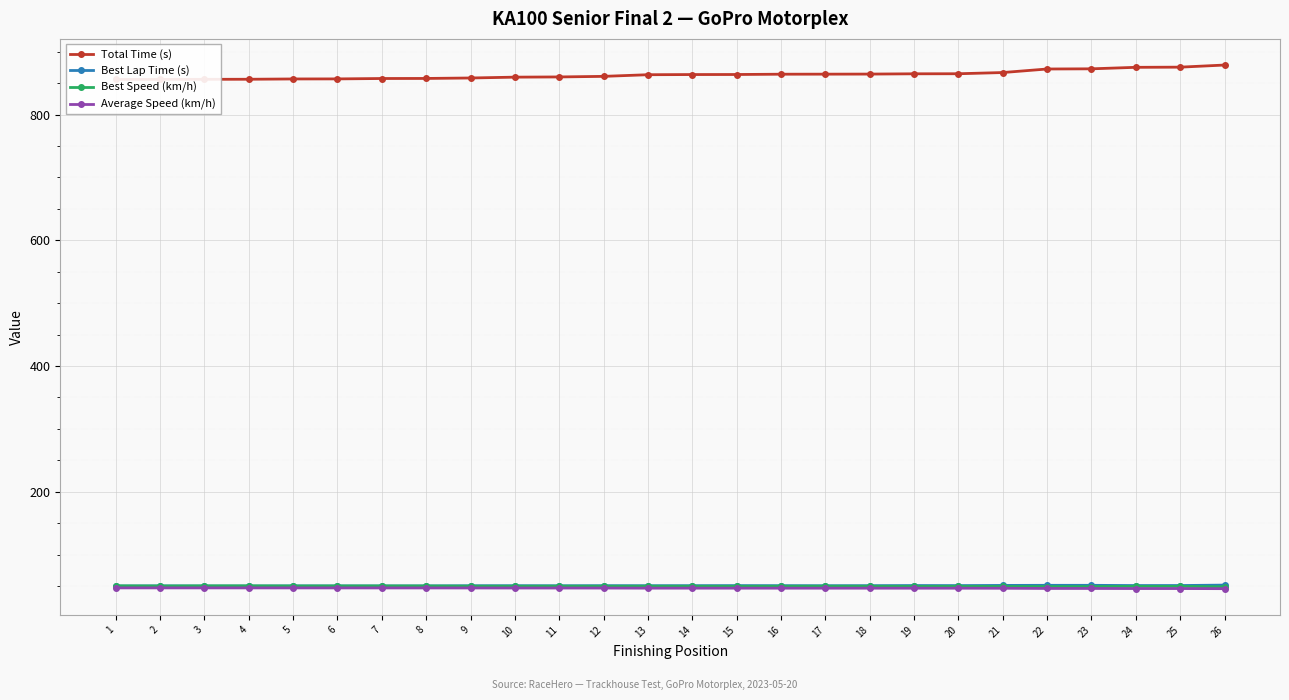

What is the maximum value shown in the chart?

878.7